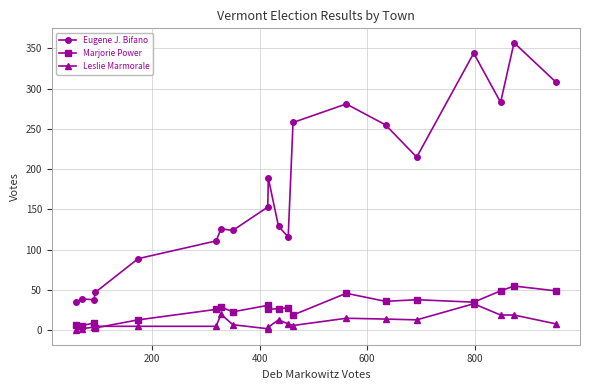

Which series has the largest range (max minus min)?

Eugene J. Bifano